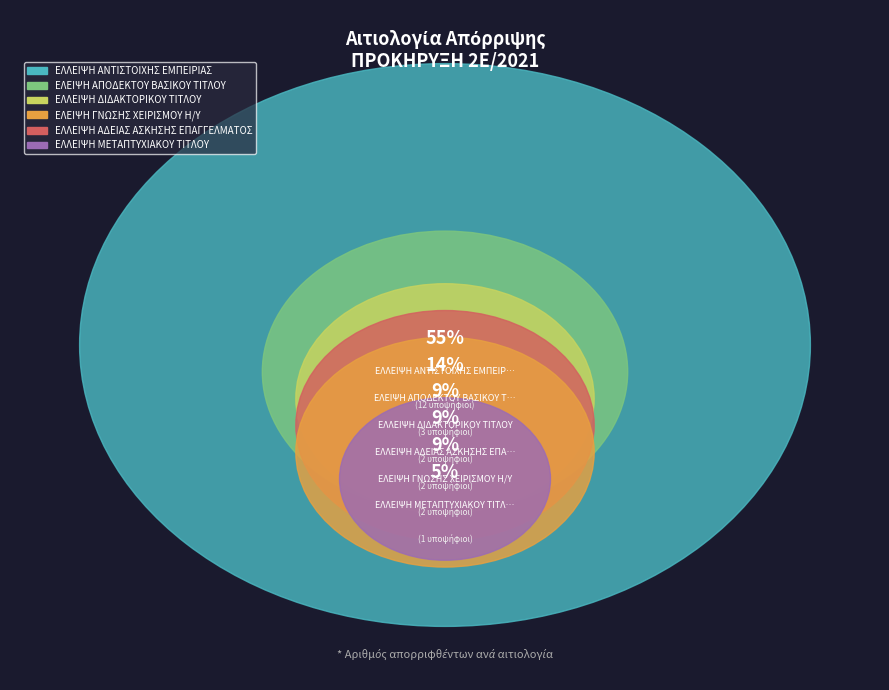

Which category has the biggest portion of the pie?

ΕΛΛΕΙΨΗ ΑΝΤΙΣΤΟΙΧΗΣ ΕΜΠΕΙΡΙΑΣ